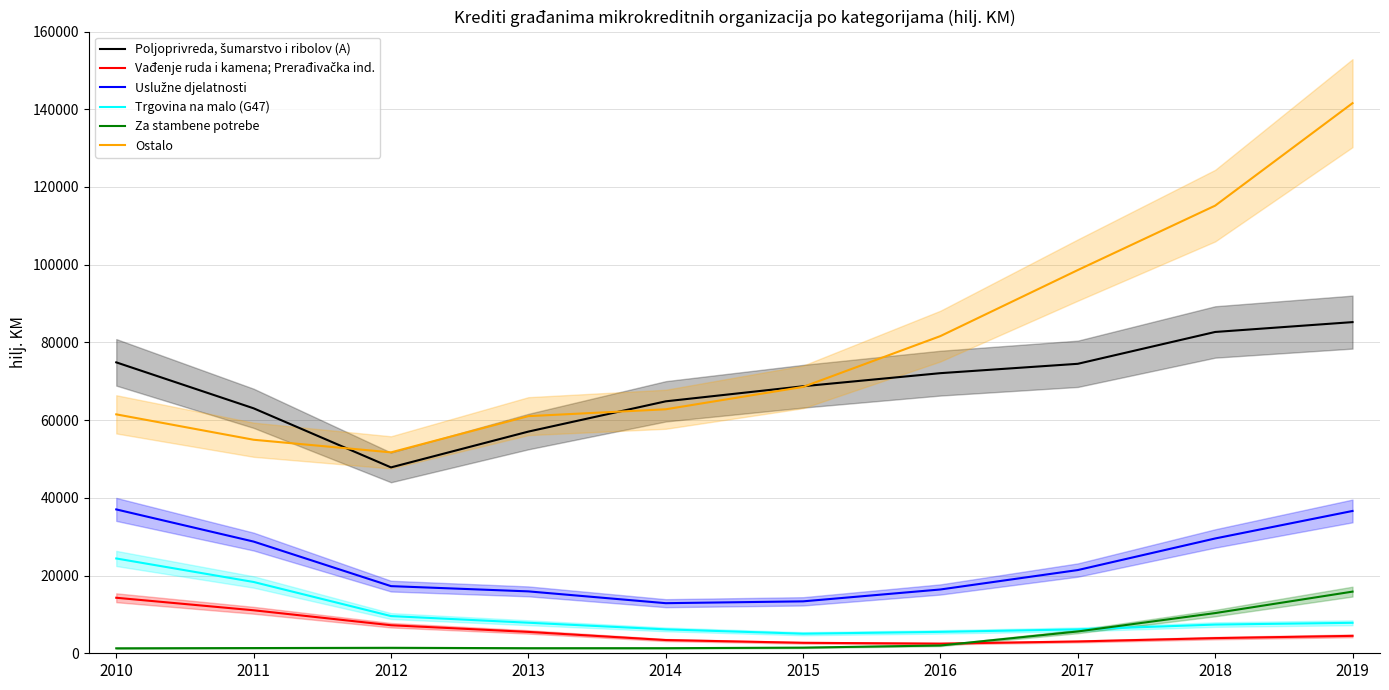

Which series changed the most between 2014 and 2015?

Ostalo